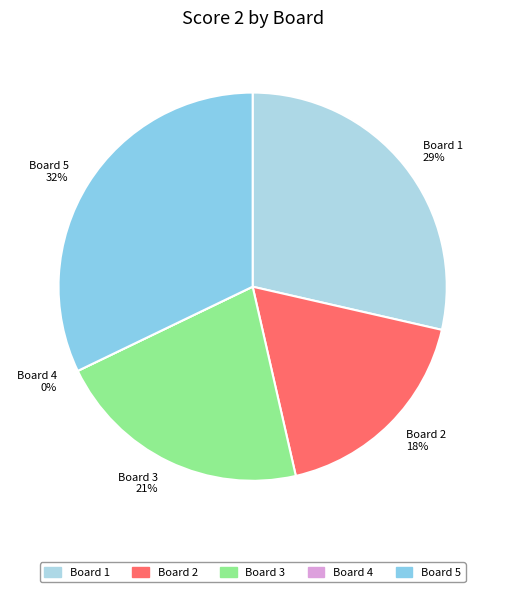

Does Board 2
Martinelli Paolo account for over 50% of the chart?

No